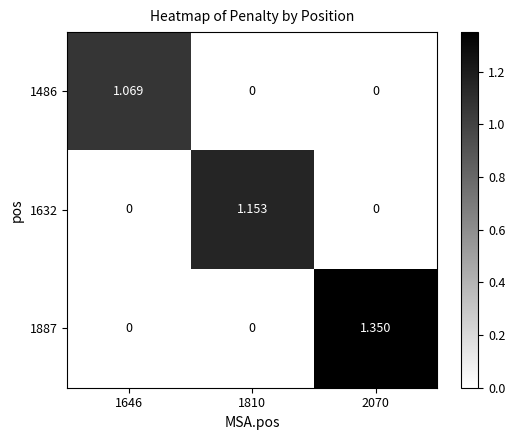

Which series has the largest total across all categories?

1887